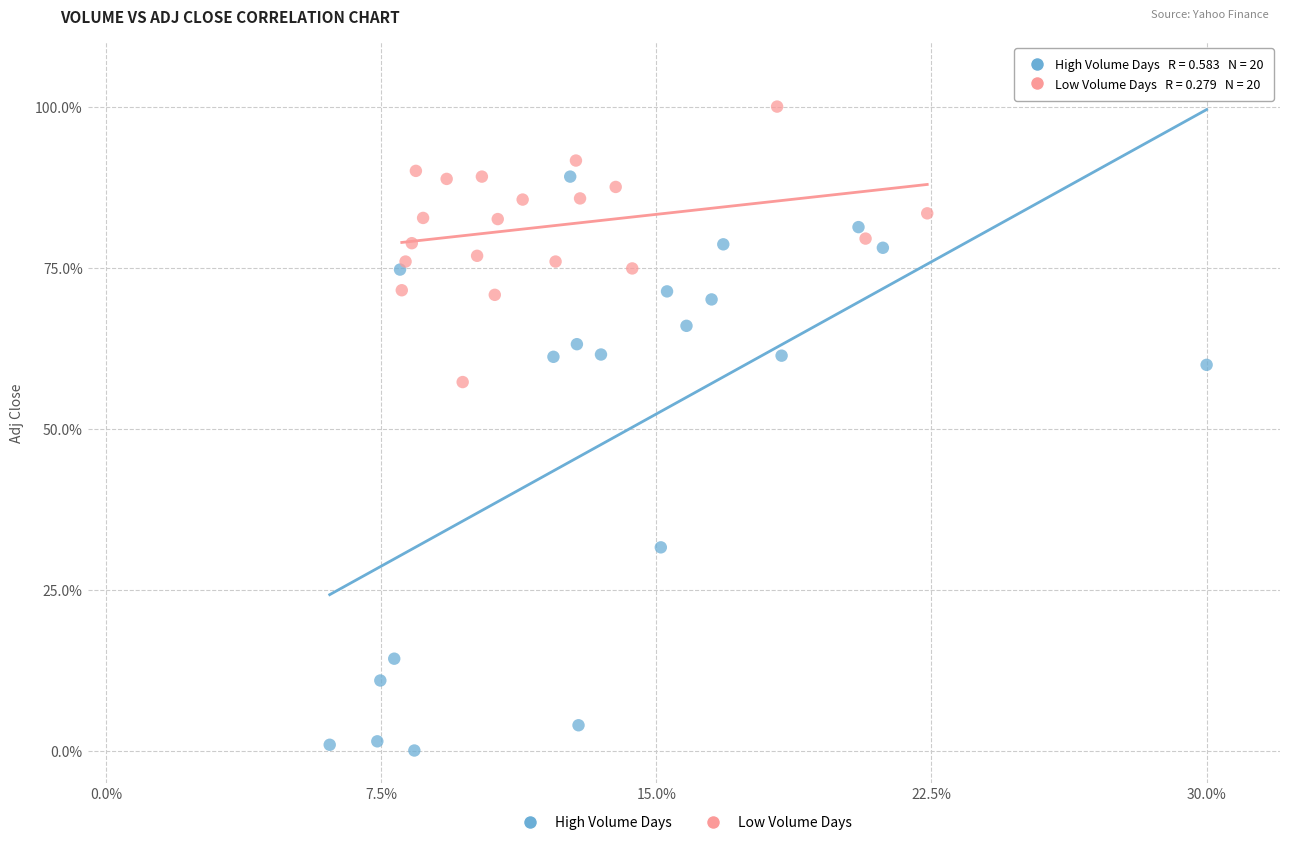

Which series contains the highest Y value?

Low Volume Days